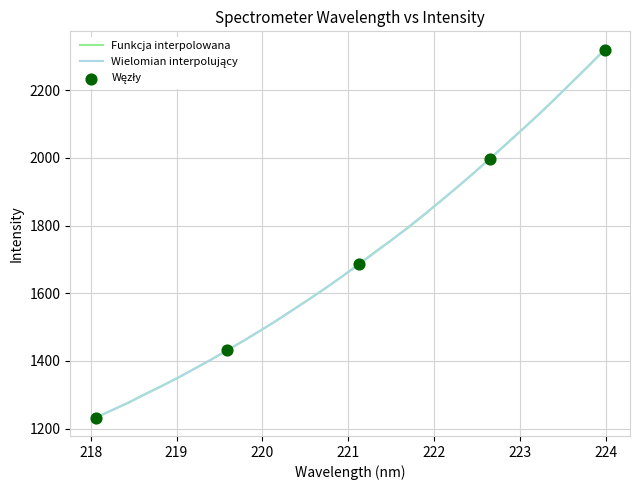

What is the smallest value displayed?

1232.6